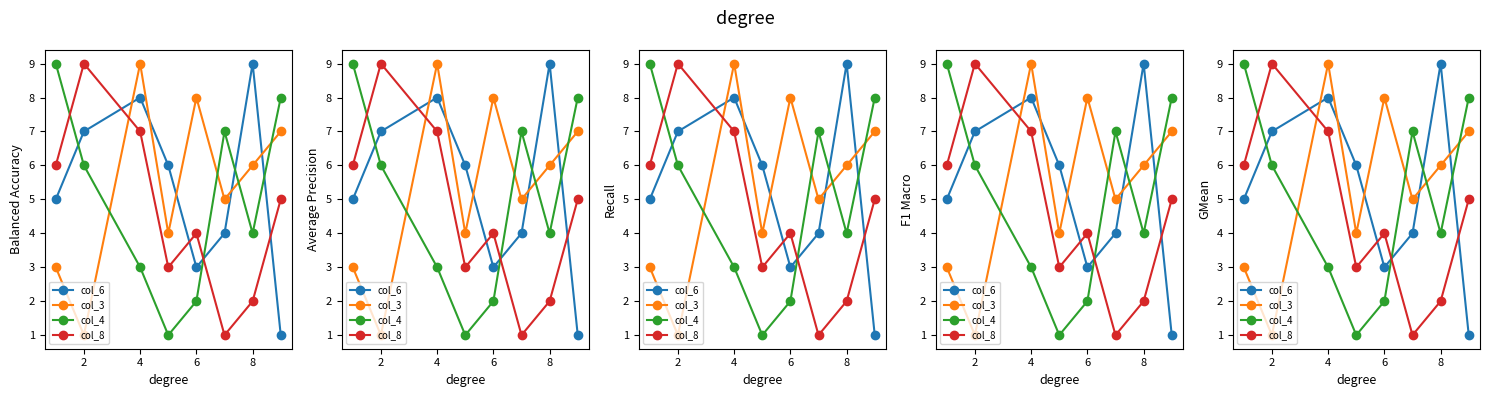

What is the label of the 3rd point from the left?

4